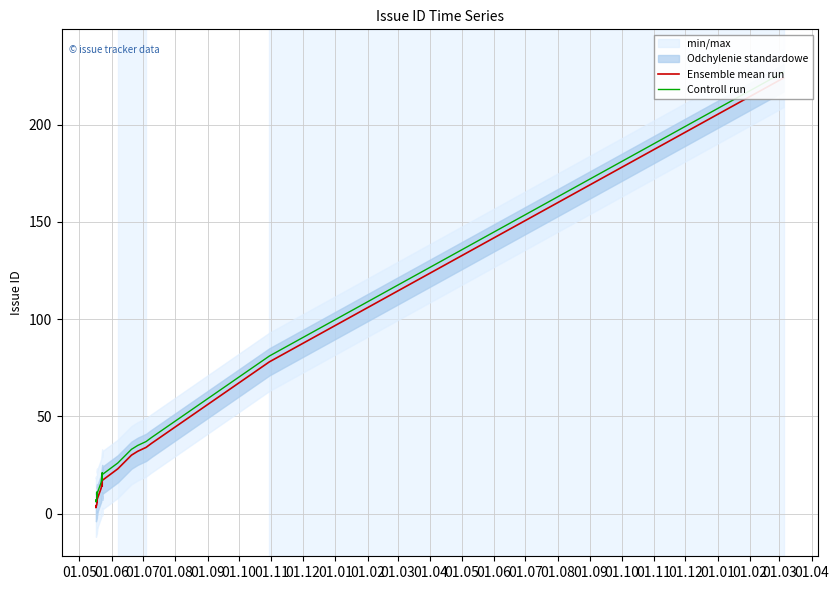

How many values in the Controll run series exceed 19?

9